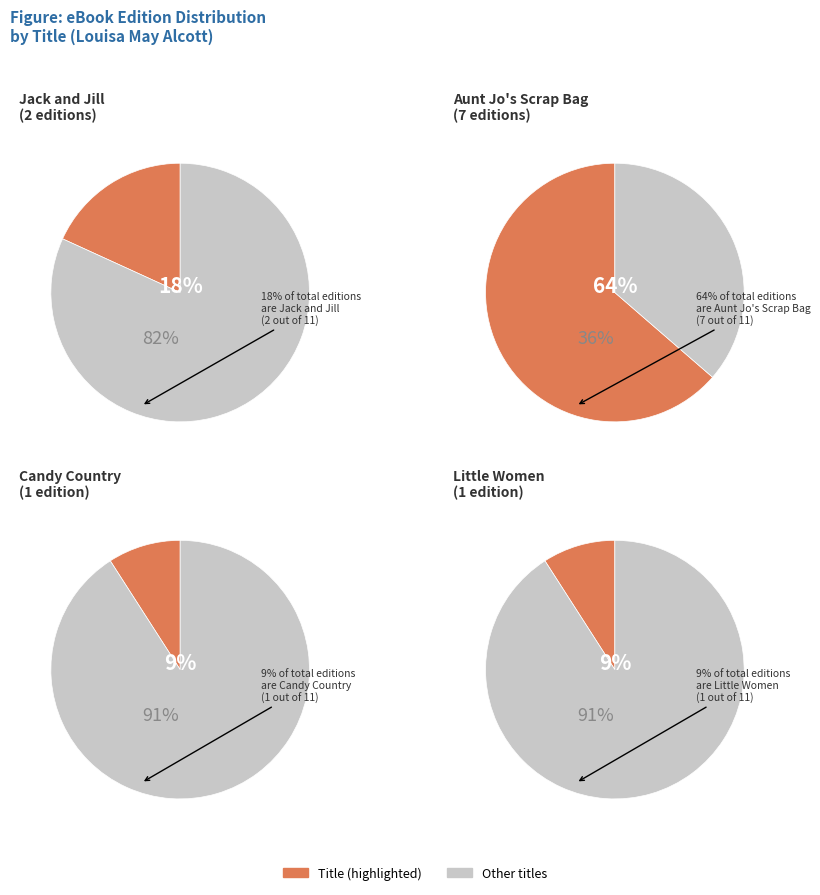

What percentage is the Candy Country slice, to the nearest percent?

9%